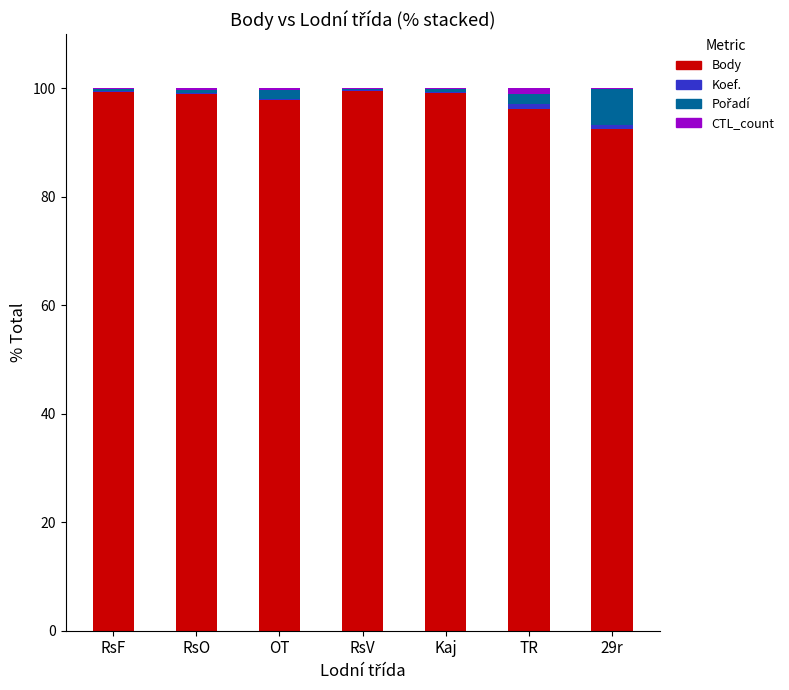

What is the maximum value for Body?

99.5